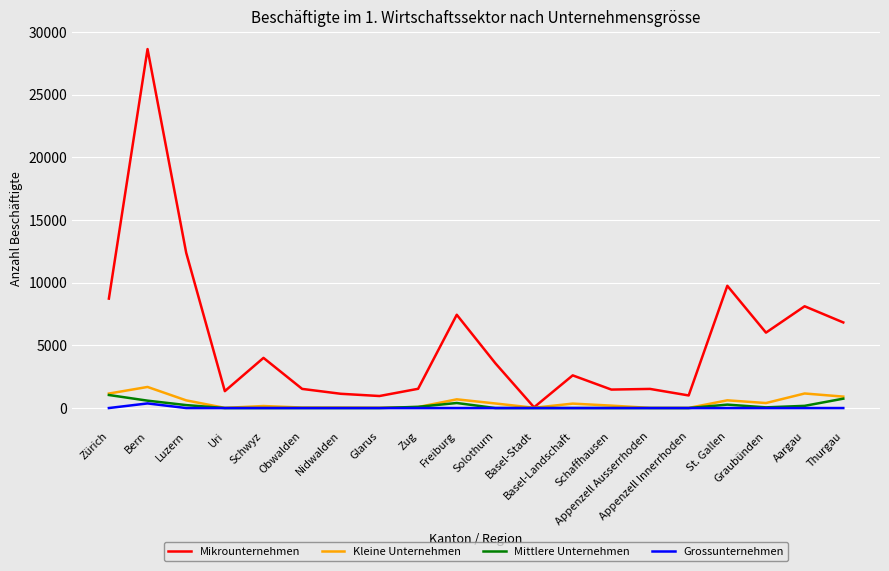

At which category is the sum across all series the highest?

Bern